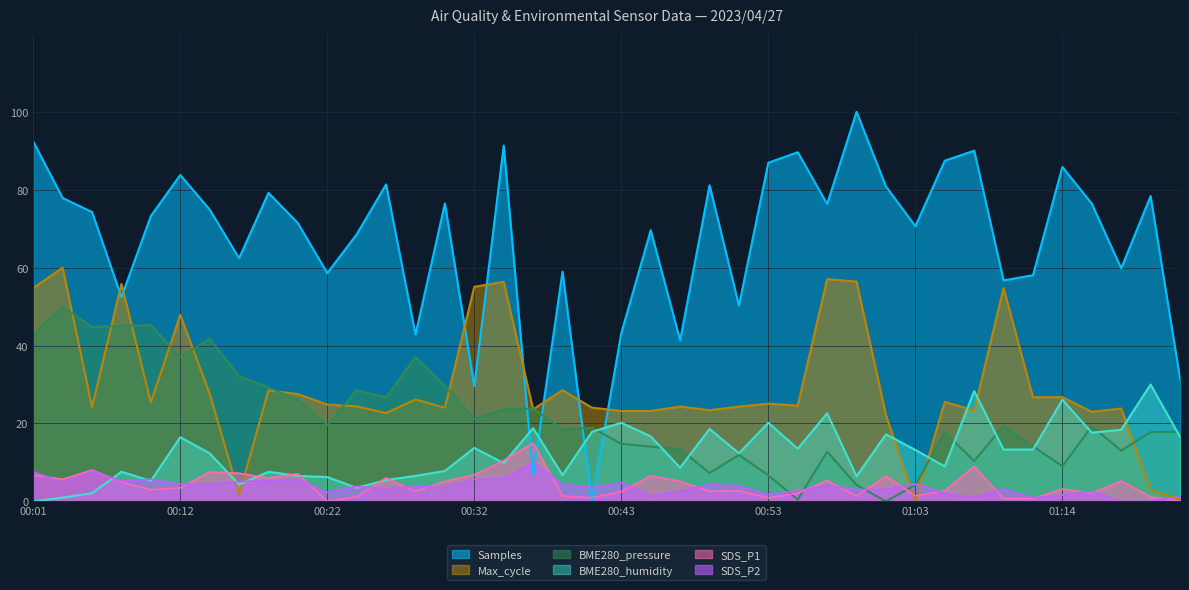

Rank the categories by SDS_P1 value from lowest to highest.

01:22, 00:22, 01:10, 01:12, 00:41, 00:53, 00:24, 01:20, 00:59, 00:39, 01:03, 00:55, 01:16, 00:43, 00:28, 00:49, 00:51, 01:06, 00:10, 01:14, 00:12, 00:08, 00:30, 00:47, 01:18, 00:57, 00:04, 00:18, 00:26, 01:01, 00:45, 00:01, 00:32, 00:20, 00:16, 00:14, 00:06, 01:08, 00:34, 00:37